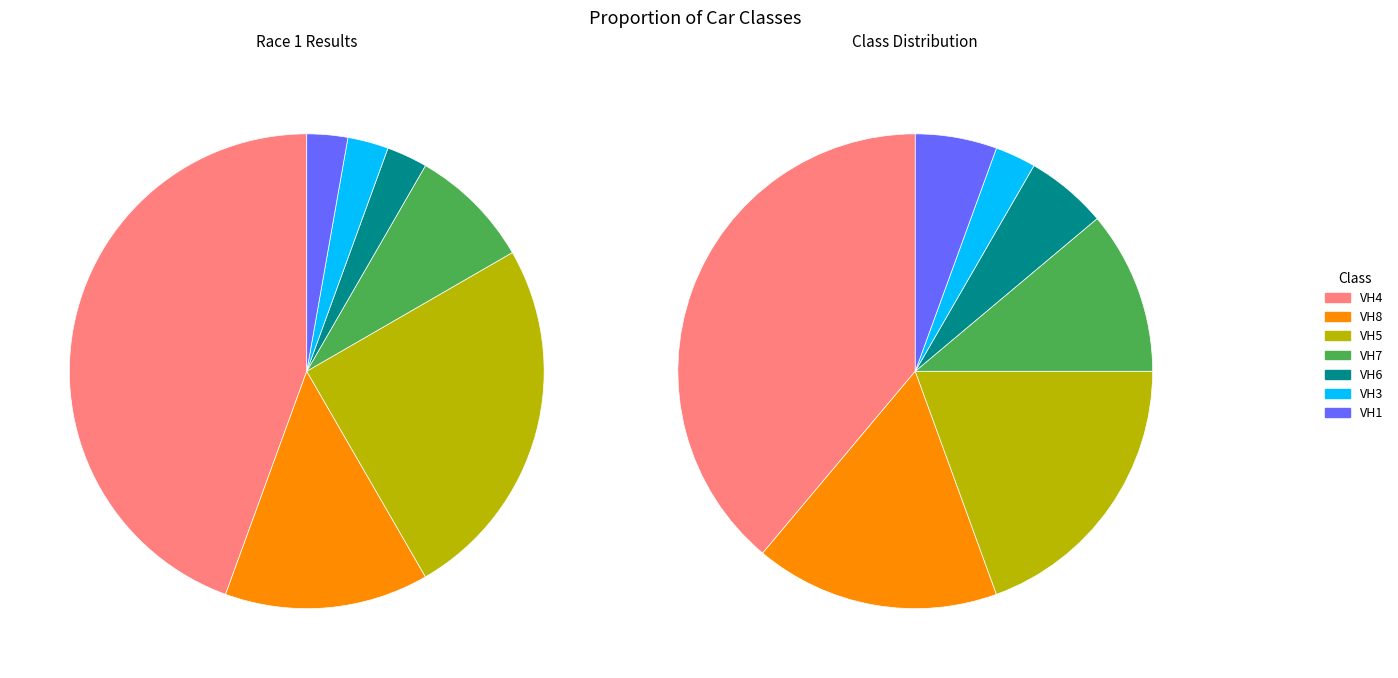

To the nearest percent, what portion does VH5 represent?

25%